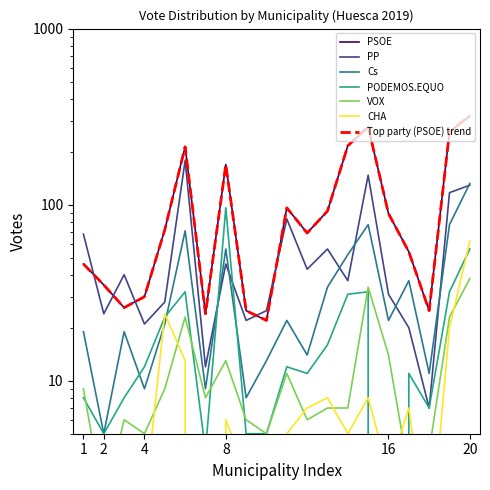

What is the difference between the second highest and minimum values in the Cs series?

72